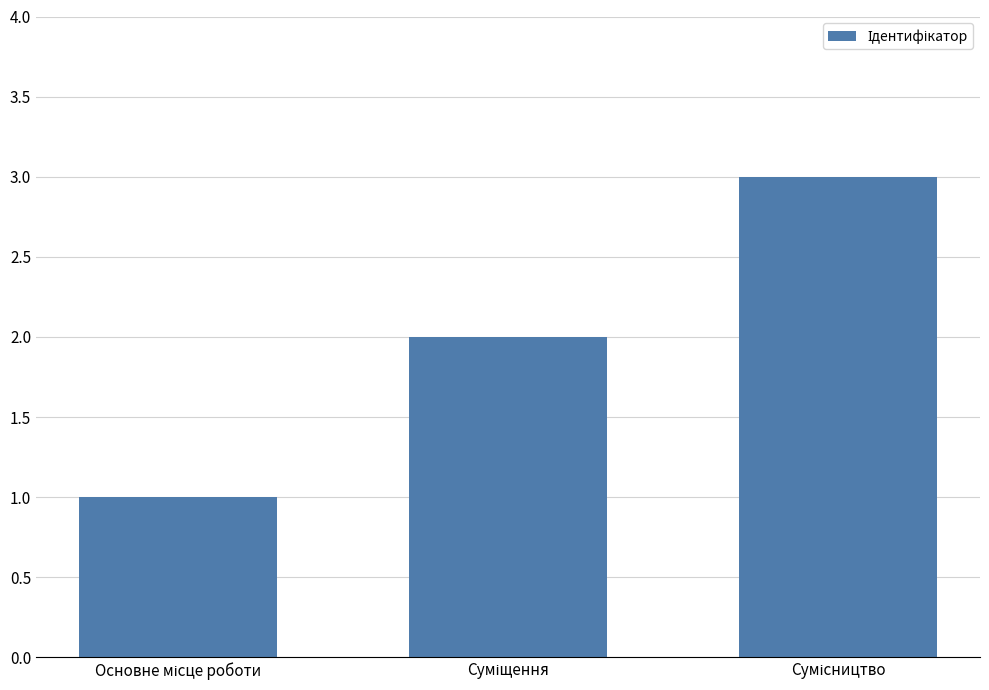

What is the sum of all values?

6